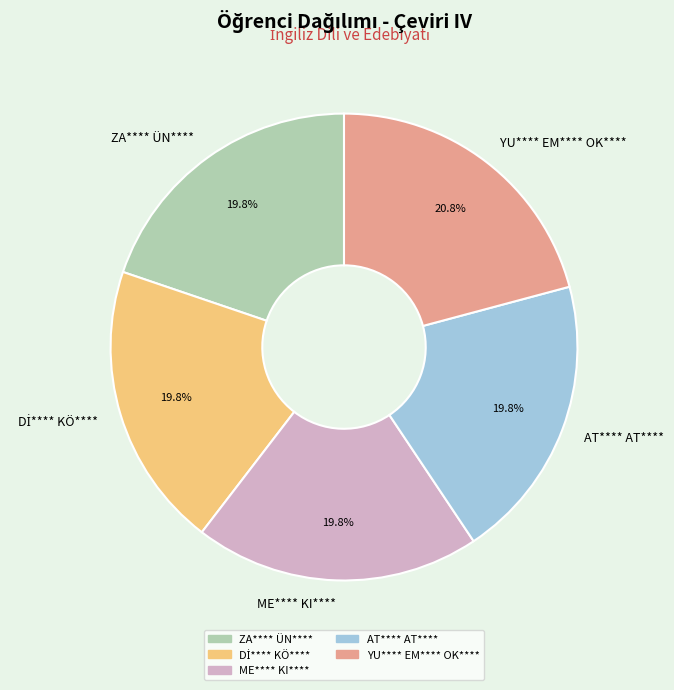

What percentage is the ZA**** ÜN**** slice, to the nearest percent?

20%